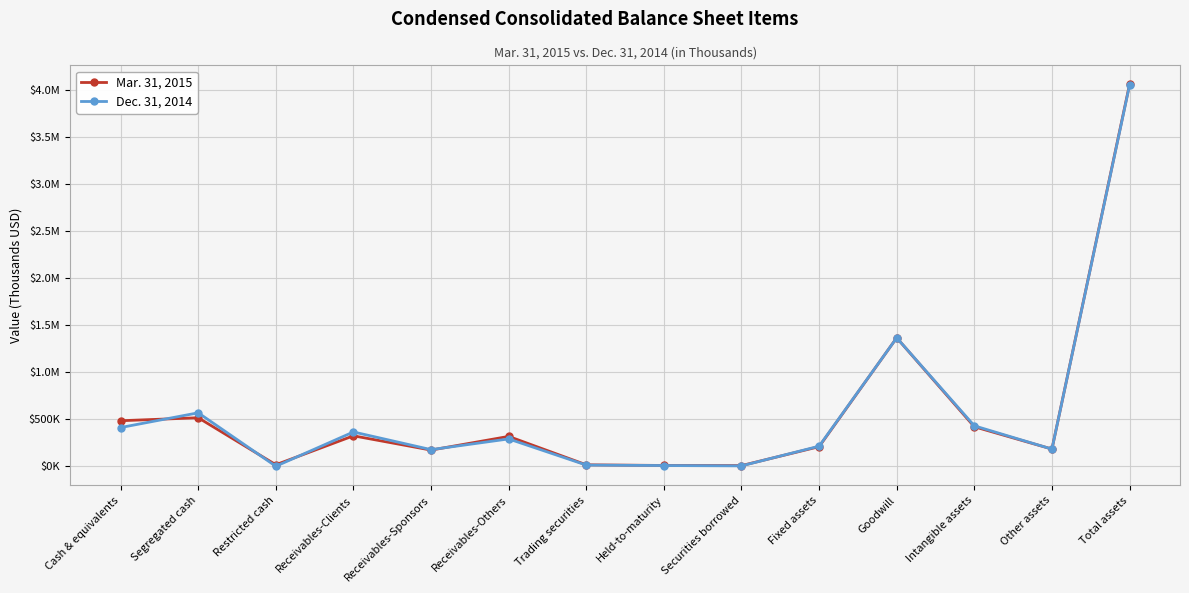

What is the minimum value for Dec. 31, 2014?

1109